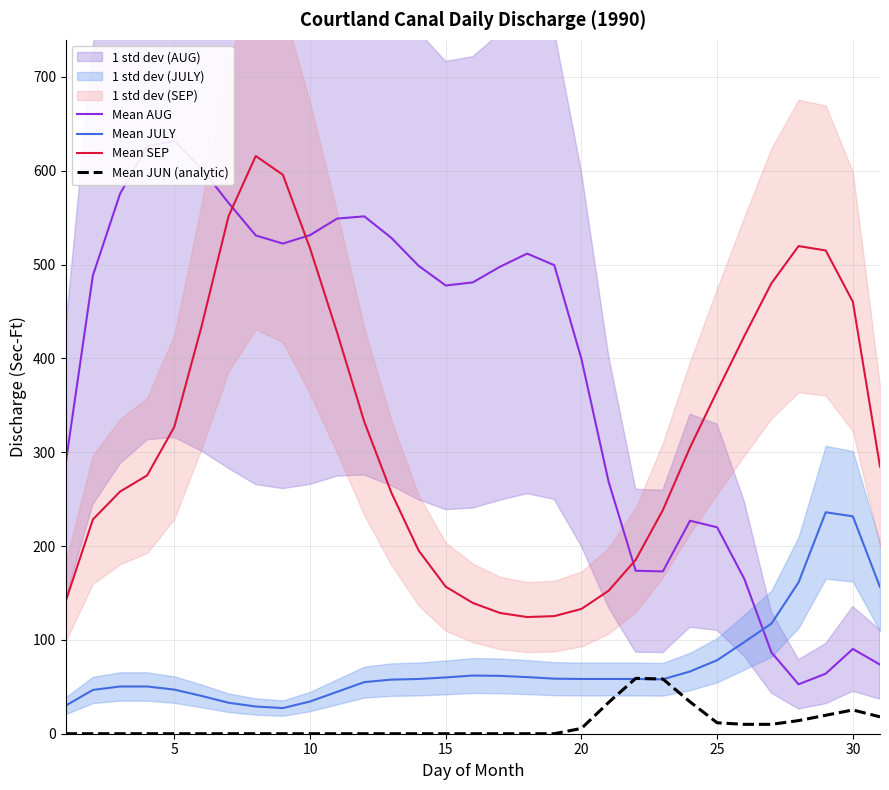

Is it true that Mean JUN (analytic) equals 5.7 at 20?

True